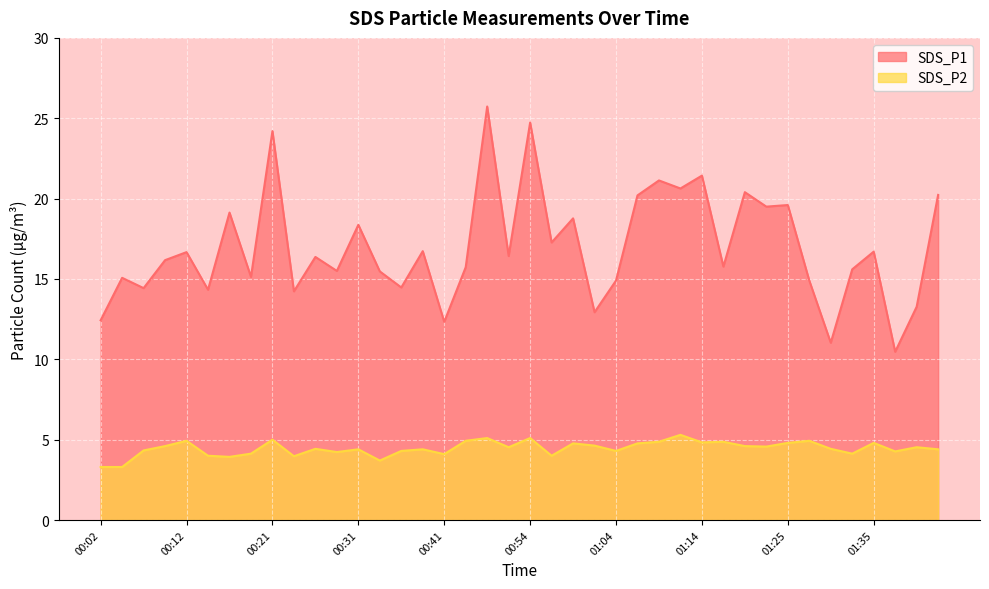

At which label does SDS_P2 first exceed 4?

00:07